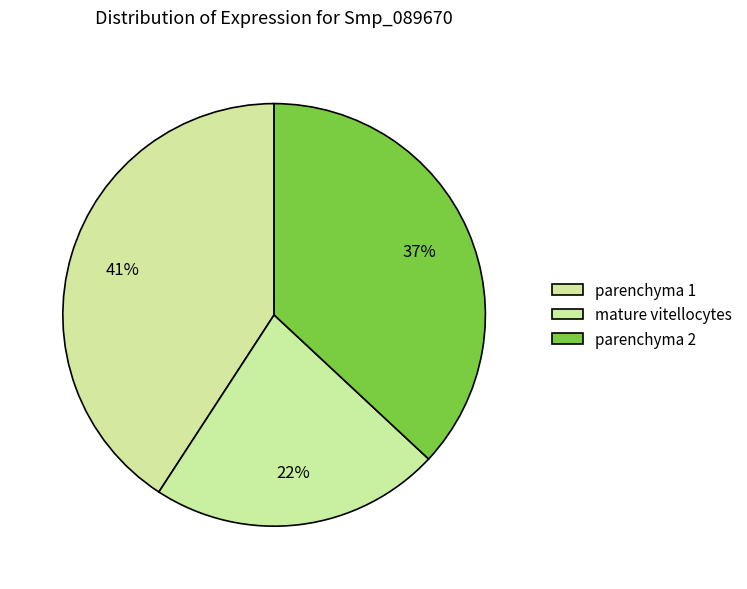

How many segments does this pie chart have?

3